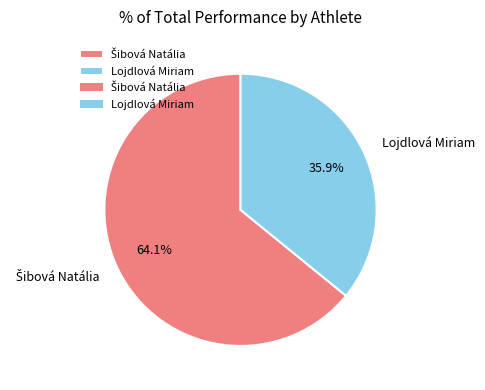

How many slices are in this pie chart?

2